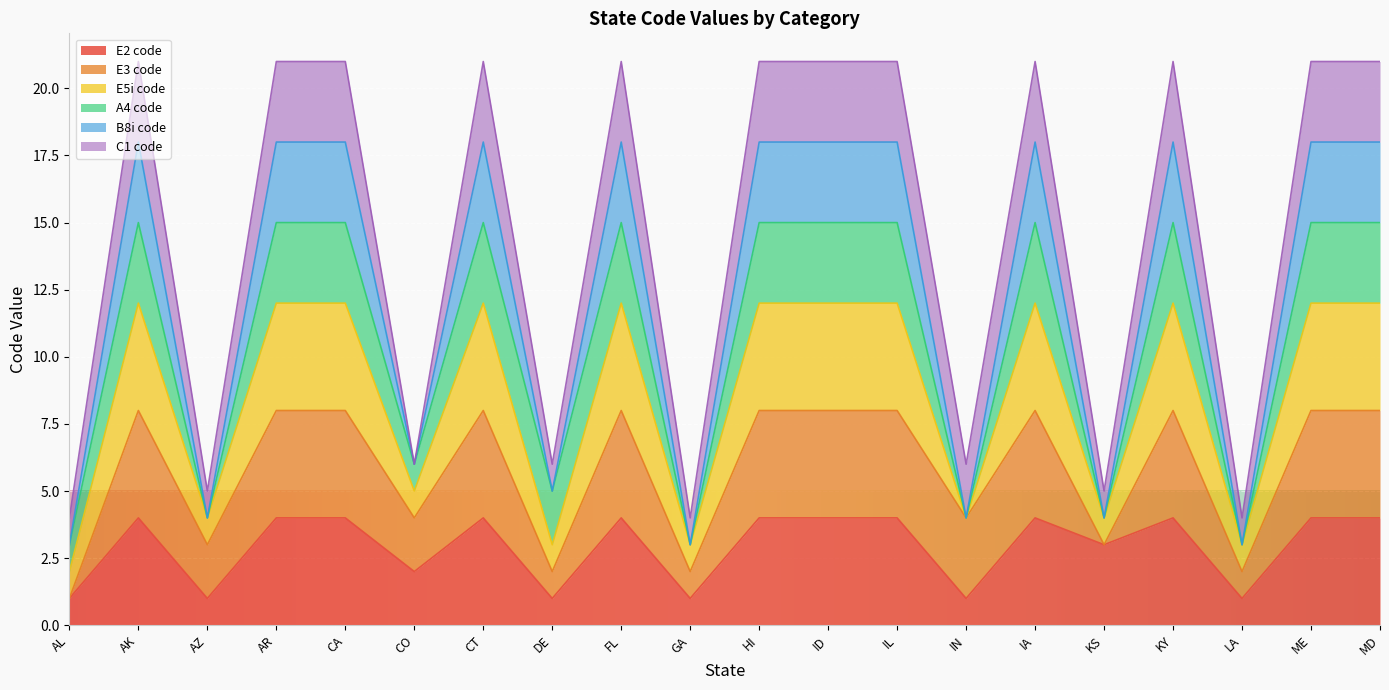

What is the total value across all series at LA?

4